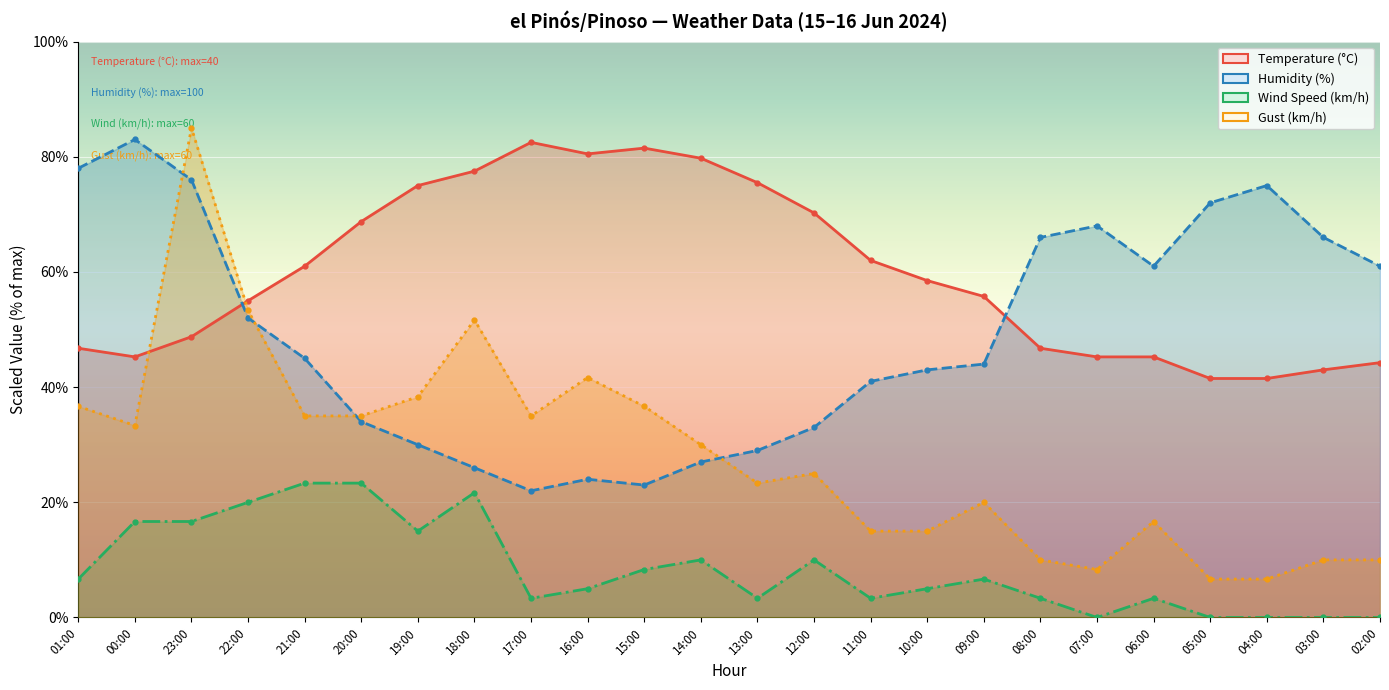

How many interior local peaks does the Humidity (%) (scaled to 100) series have?

4